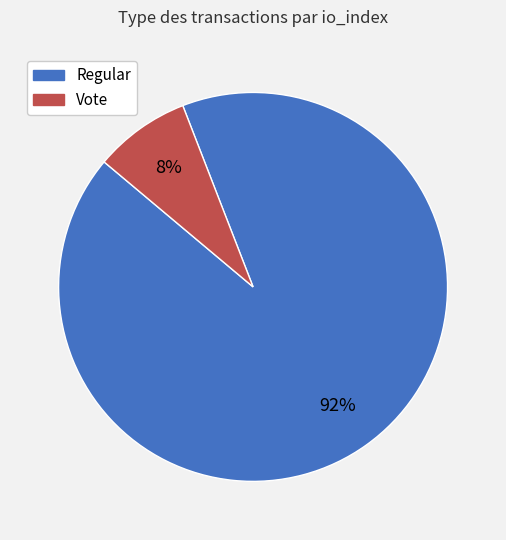

How many segments does this pie chart have?

2